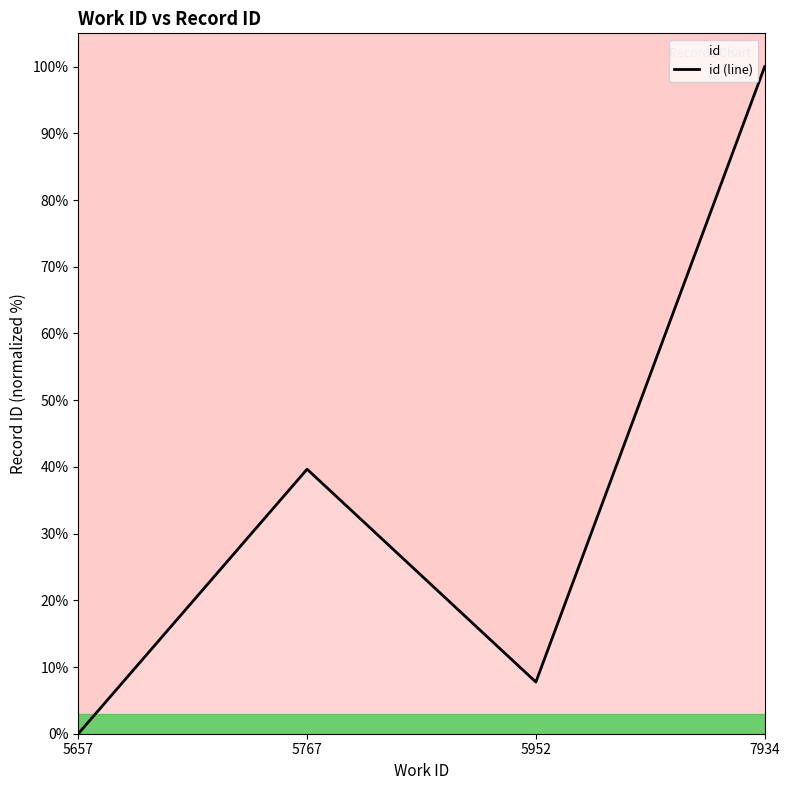

List the labels in order of value, smallest first.

5657, 5952, 5767, 7934